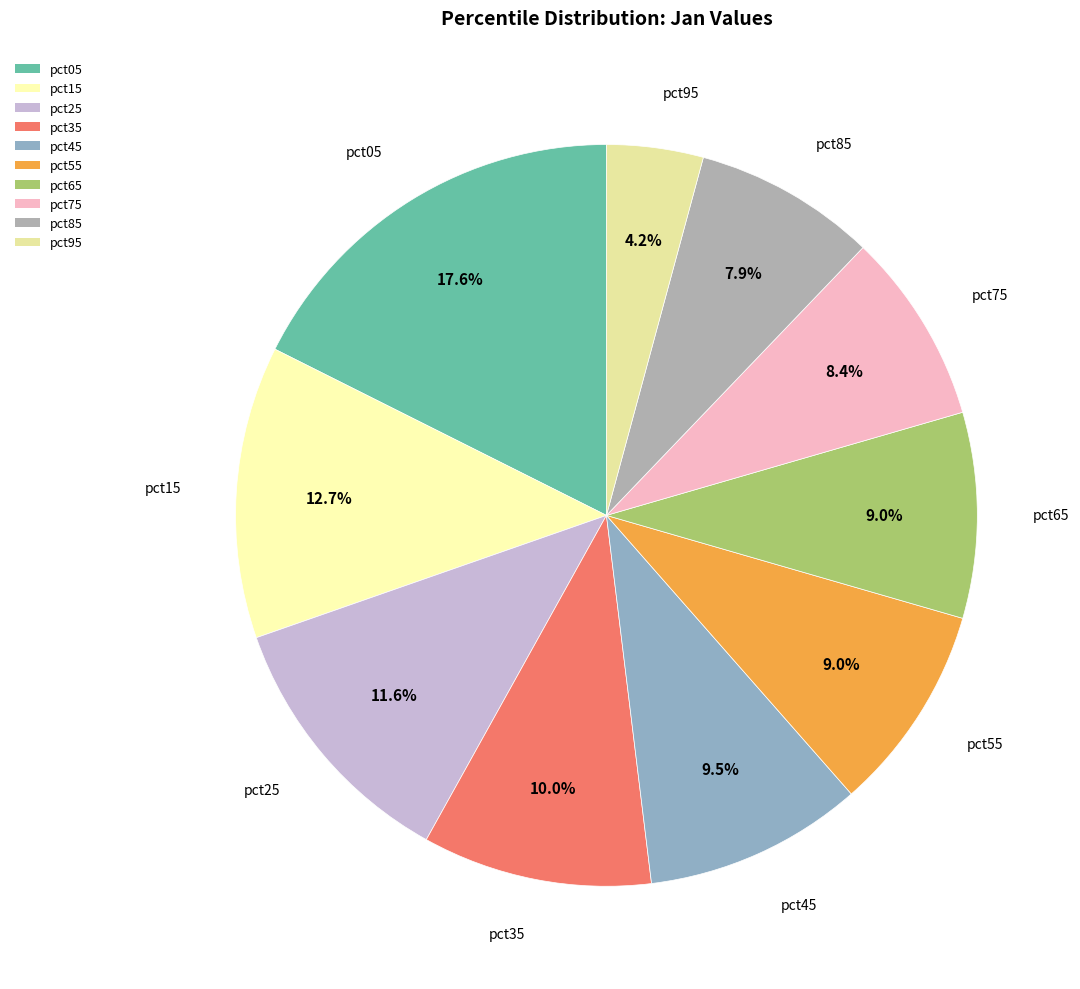

What percentage is the pct15 slice, to the nearest percent?

13%